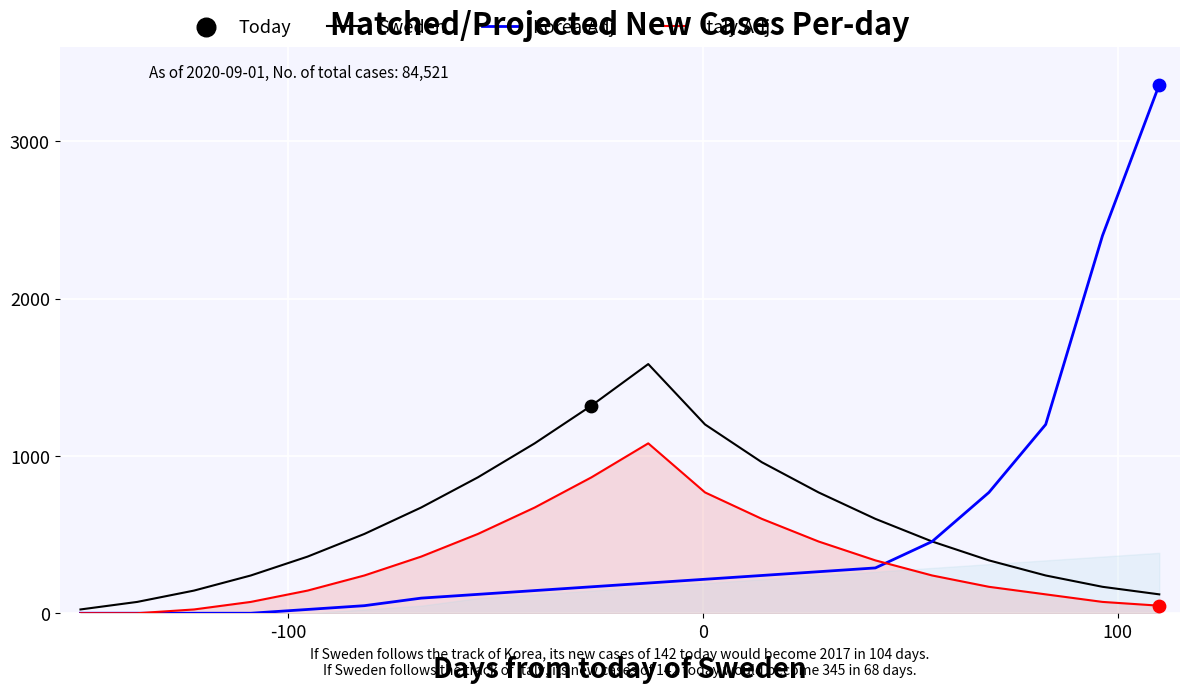

At how many categories does at least one series exceed 2029?

2